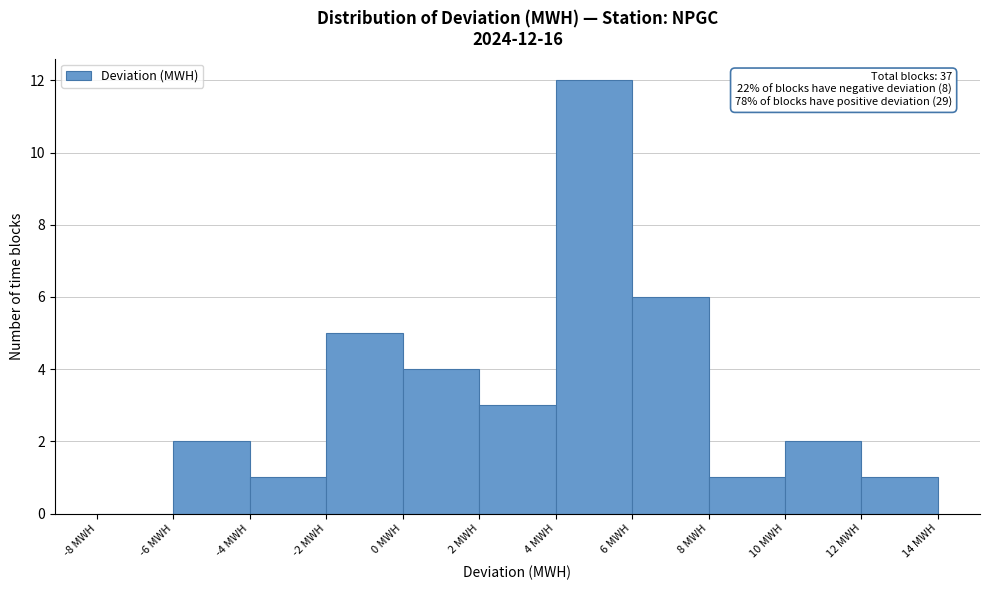

Which range on the x-axis has the tallest bar?

4 to 6